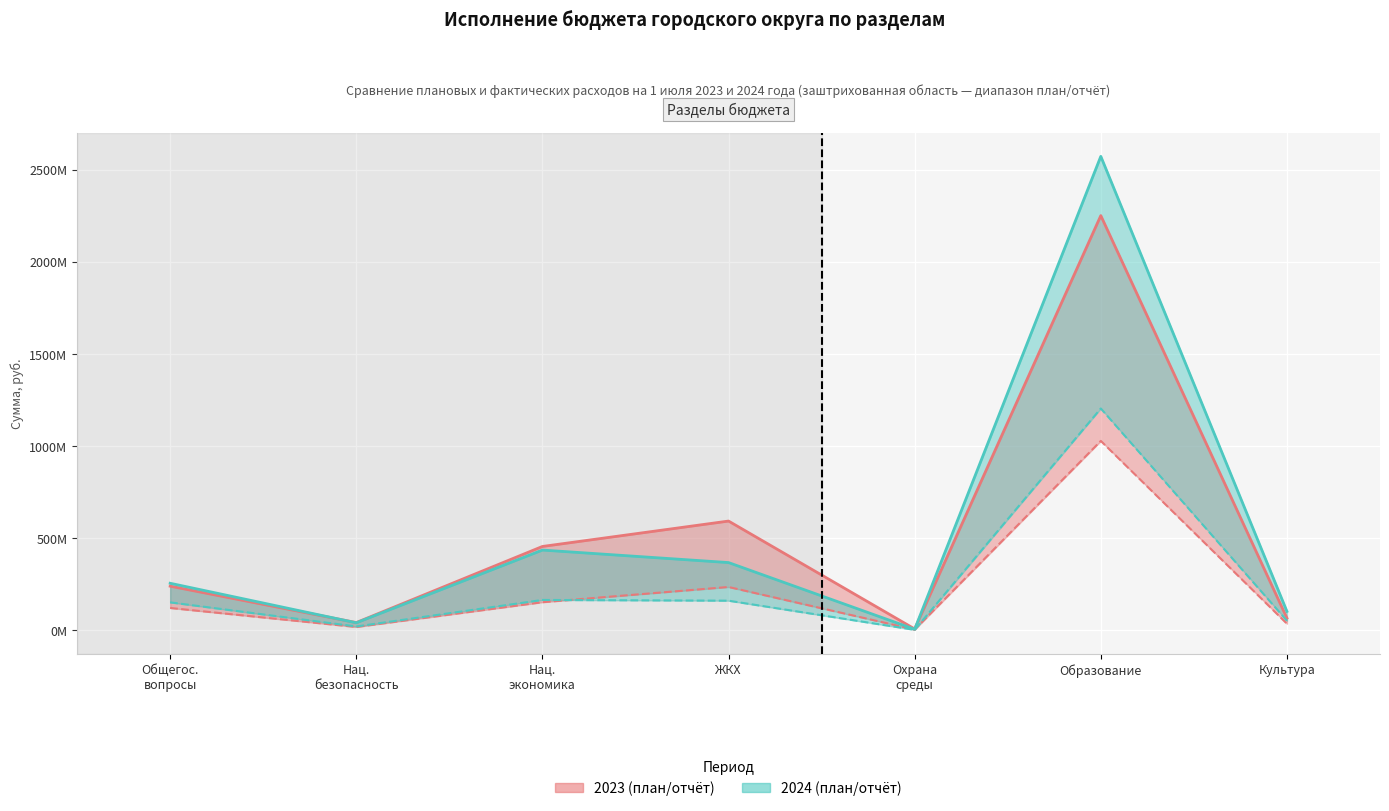

What position from the left is Образование?

6